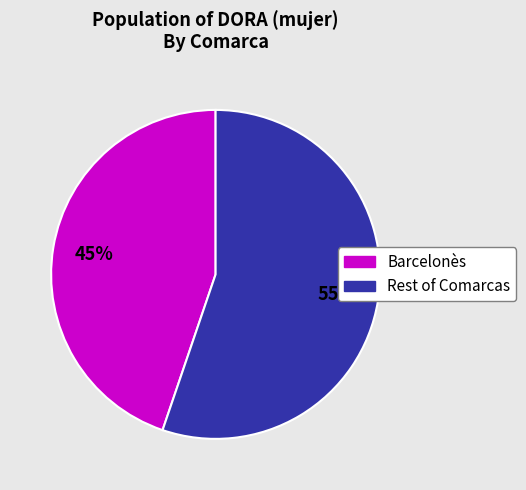

Is the sum of Barcelonès and Rest of Comarcas greater than half?

Yes